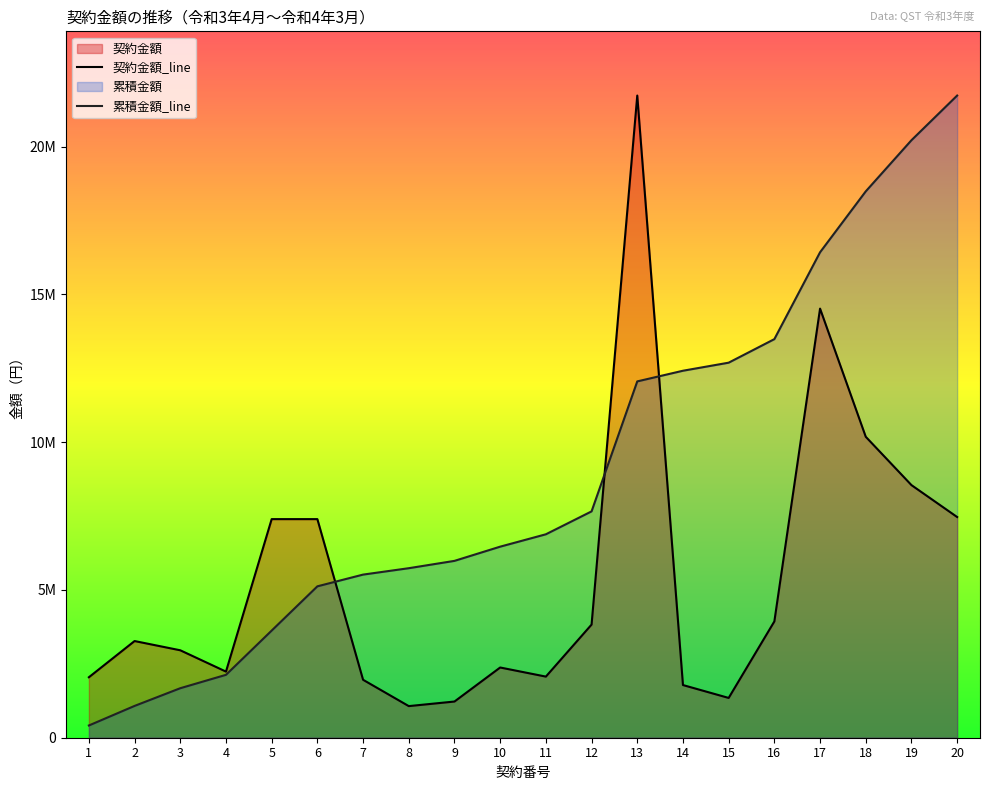

Reading left to right, transcribe all the data shown in this chart.

2046000	3271125	2958450	2237290	7396125	7396125	1960200	1069750	1224630	2376000	2068000	3828000	21727200	1782000	1346400	3935395	14518504	10182150	8547000	7466800